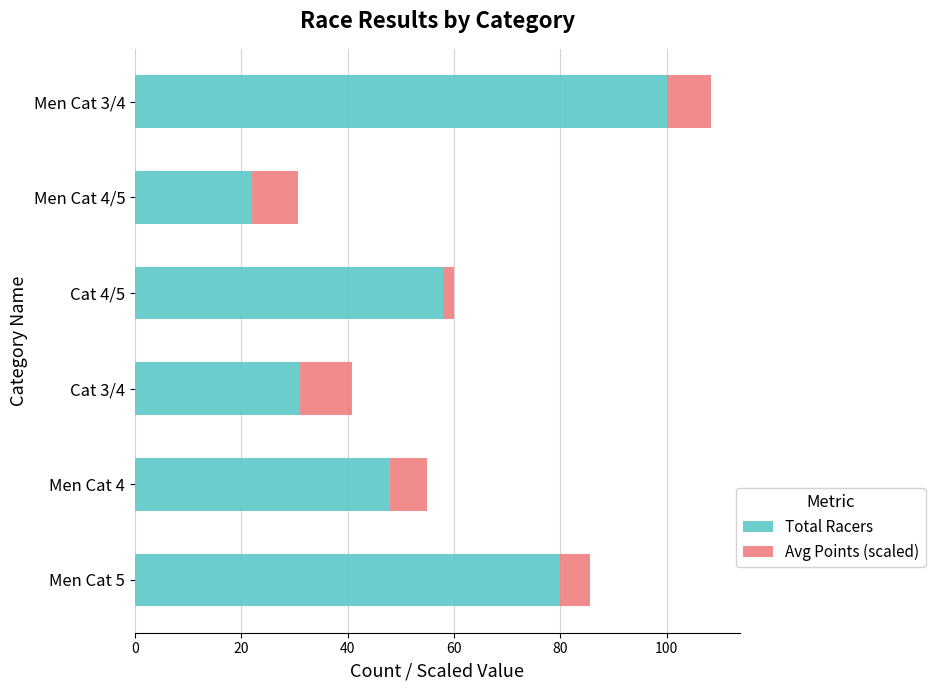

List the labels in order of Total Racers value, largest first.

Men Cat 3/4, Men Cat 5, Cat 4/5, Men Cat 4, Cat 3/4, Men Cat 4/5